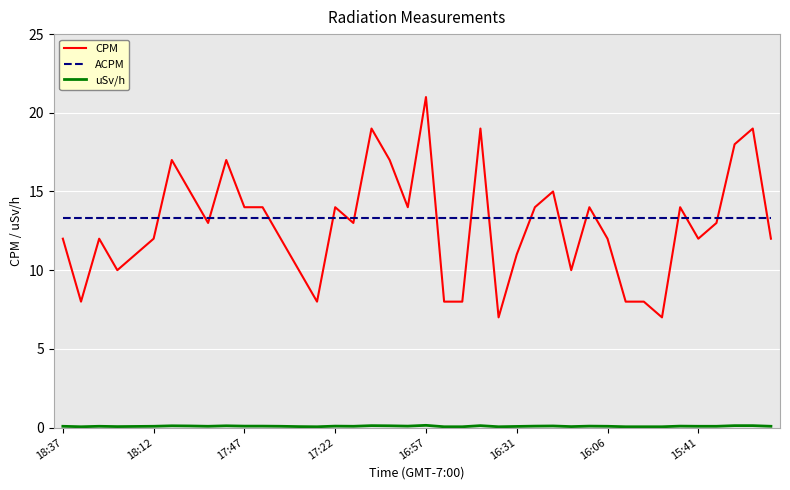

What is the greatest value displayed?

21.0